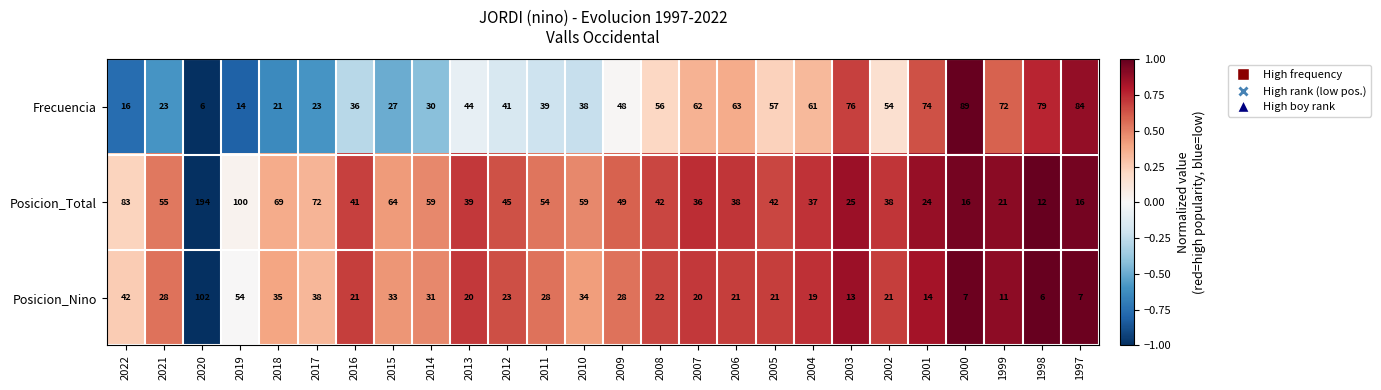

Is it true that Frecuencia equals 113 at 2001?

False